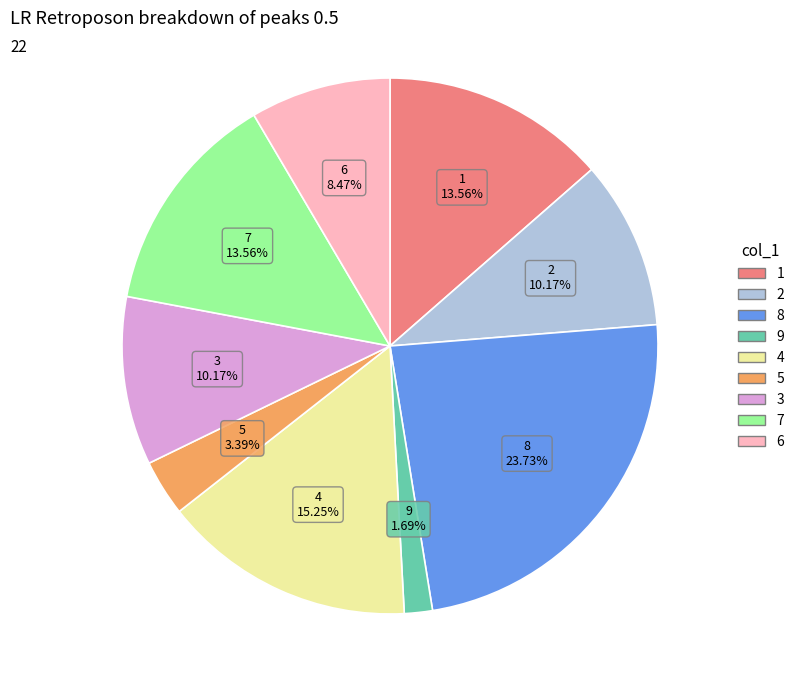

Is there any slice that represents more than half of the pie?

No